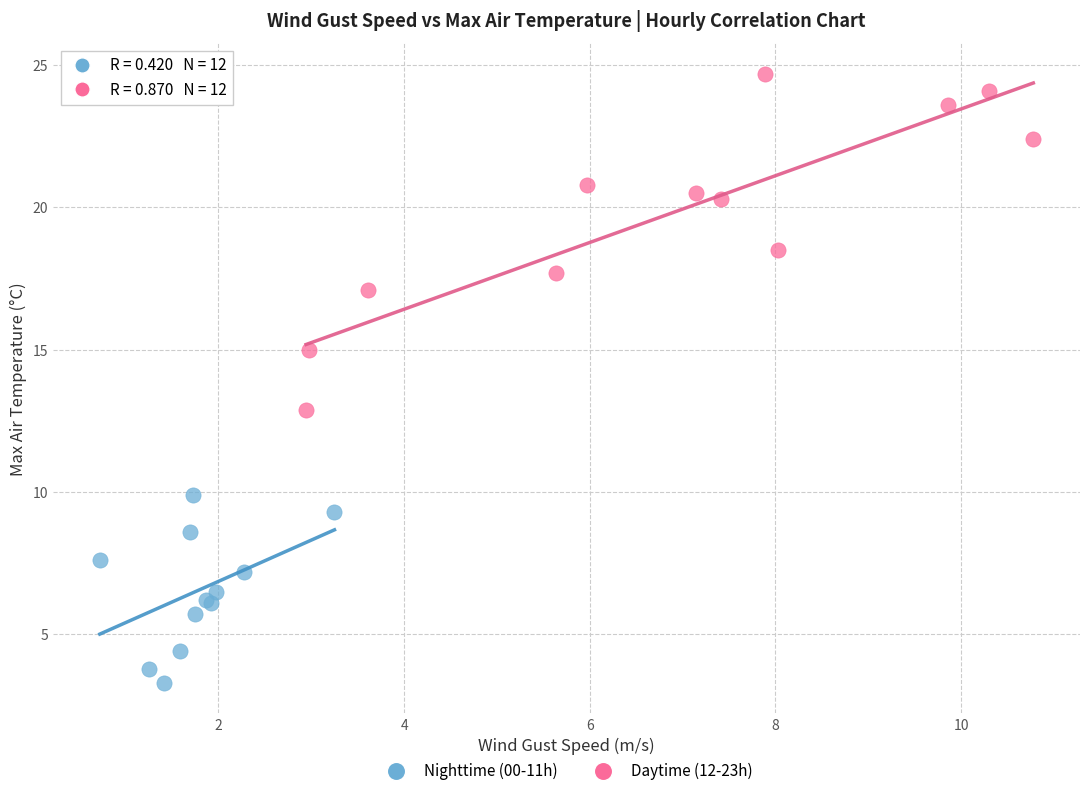

Which series contains the highest Y value?

Daytime (12-23h)